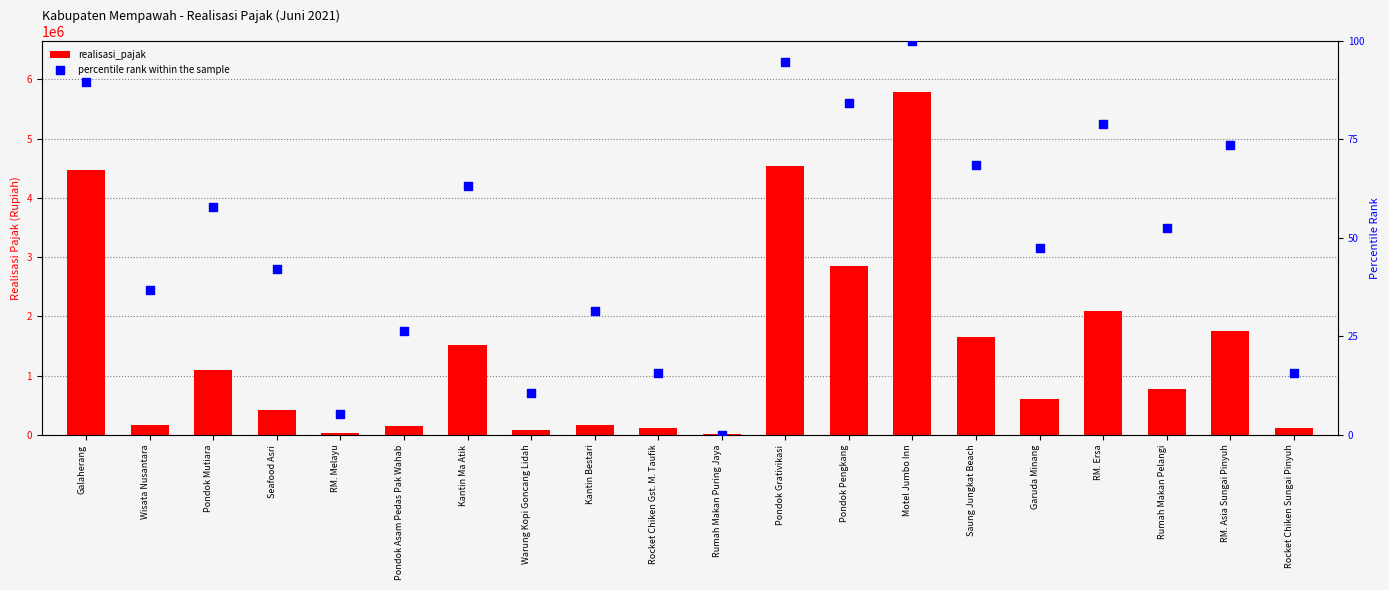

Which series reaches the minimum Y coordinate?

percentile rank within the sample